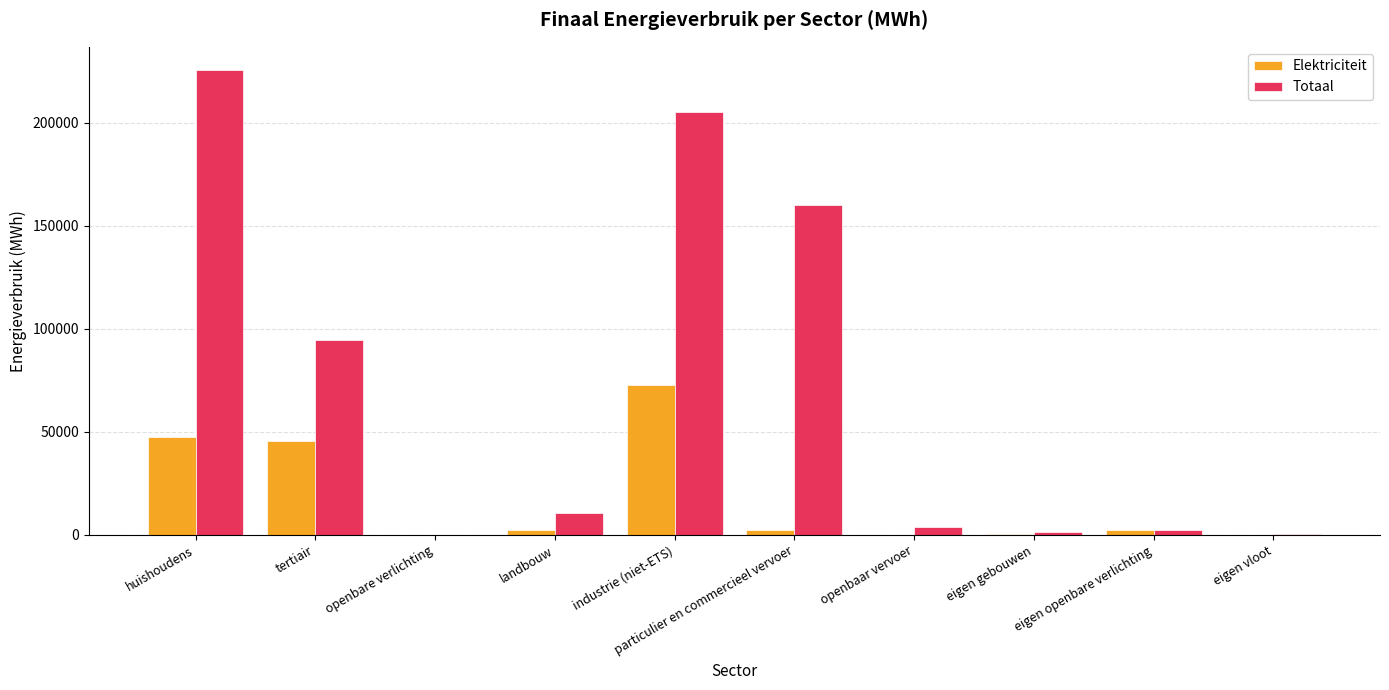

Is the value of Elektriciteit at tertiair greater than the value of Totaal at particulier en commercieel vervoer?

No